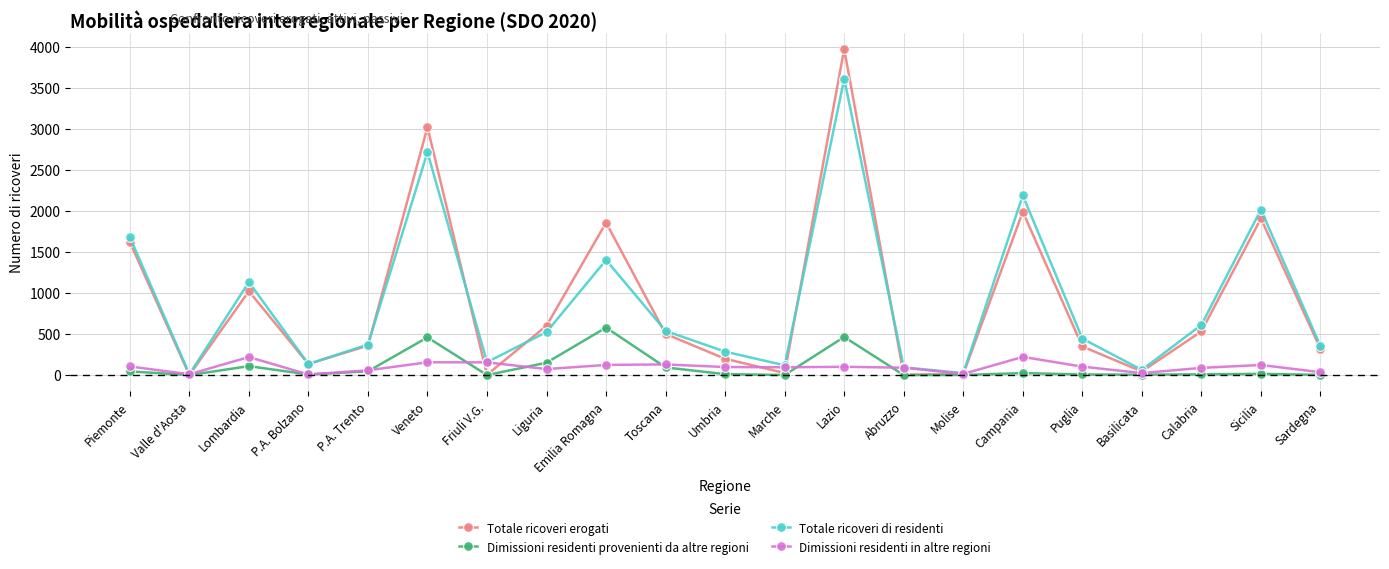

Is it true that Totale ricoveri erogati equals 3014 at Sicilia?

False